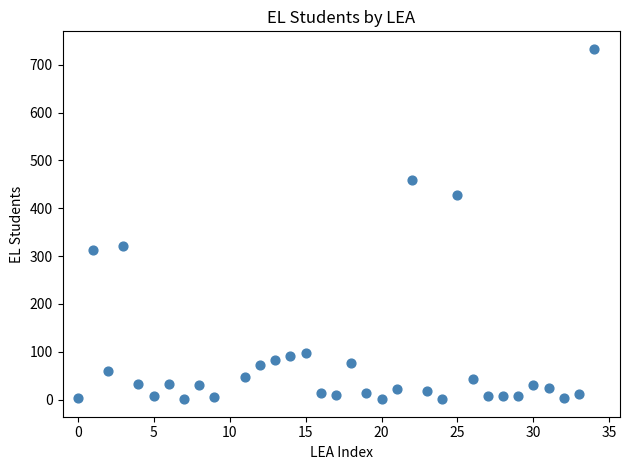

What Y value in the scatter plot is closest to 367?

321